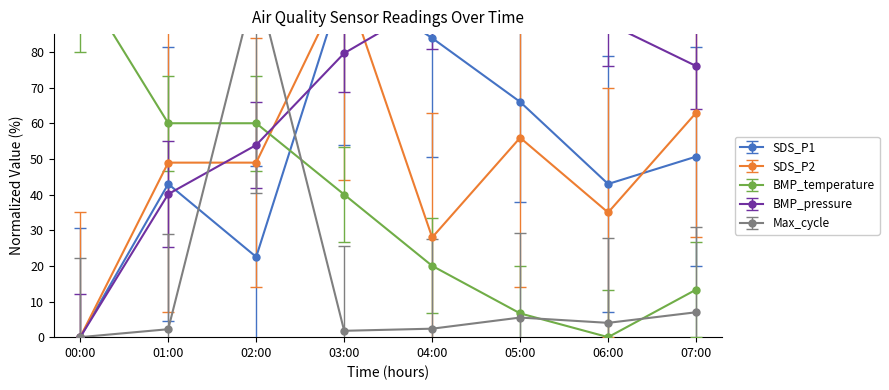

How many times do BMP_pressure and SDS_P1 cross each other?

3